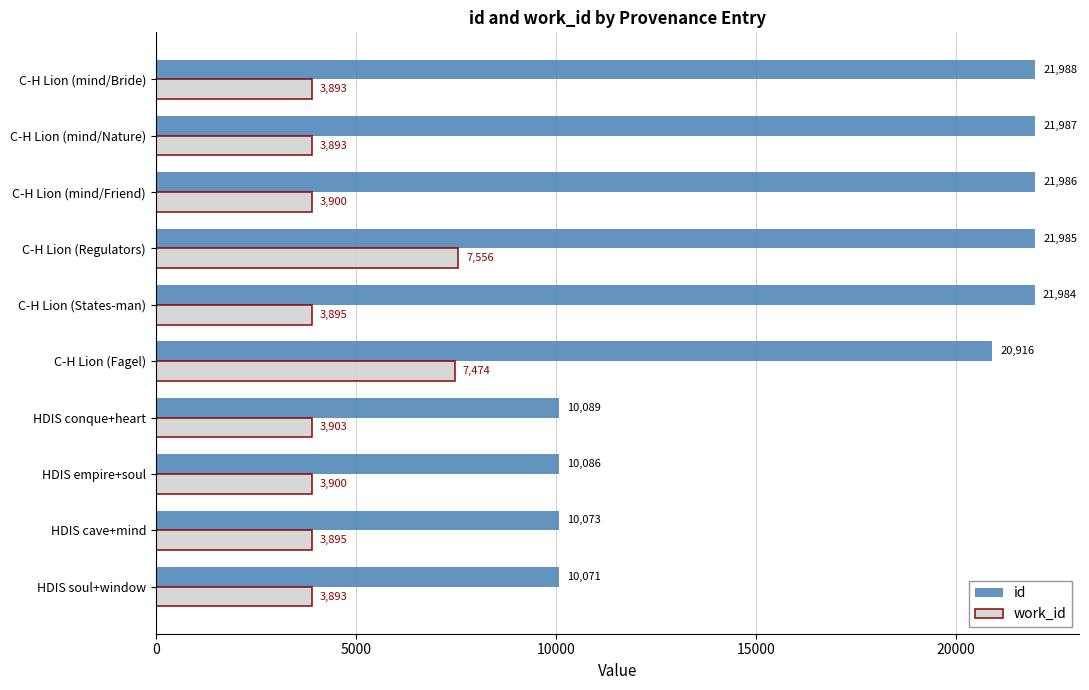

Which series has the largest range (max minus min)?

id